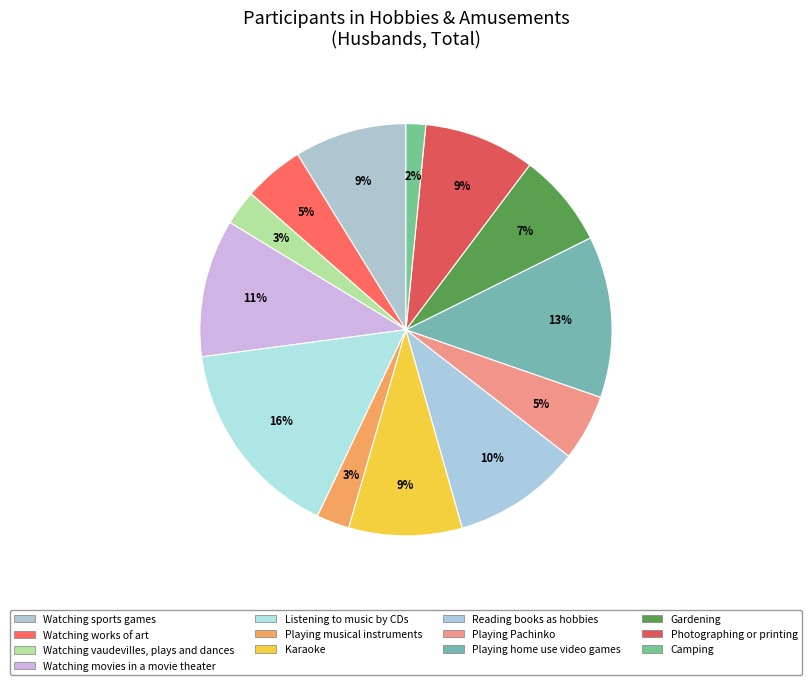

What is the total percentage of Watching vaudevilles, plays and dances and Playing musical instruments?

5.3%